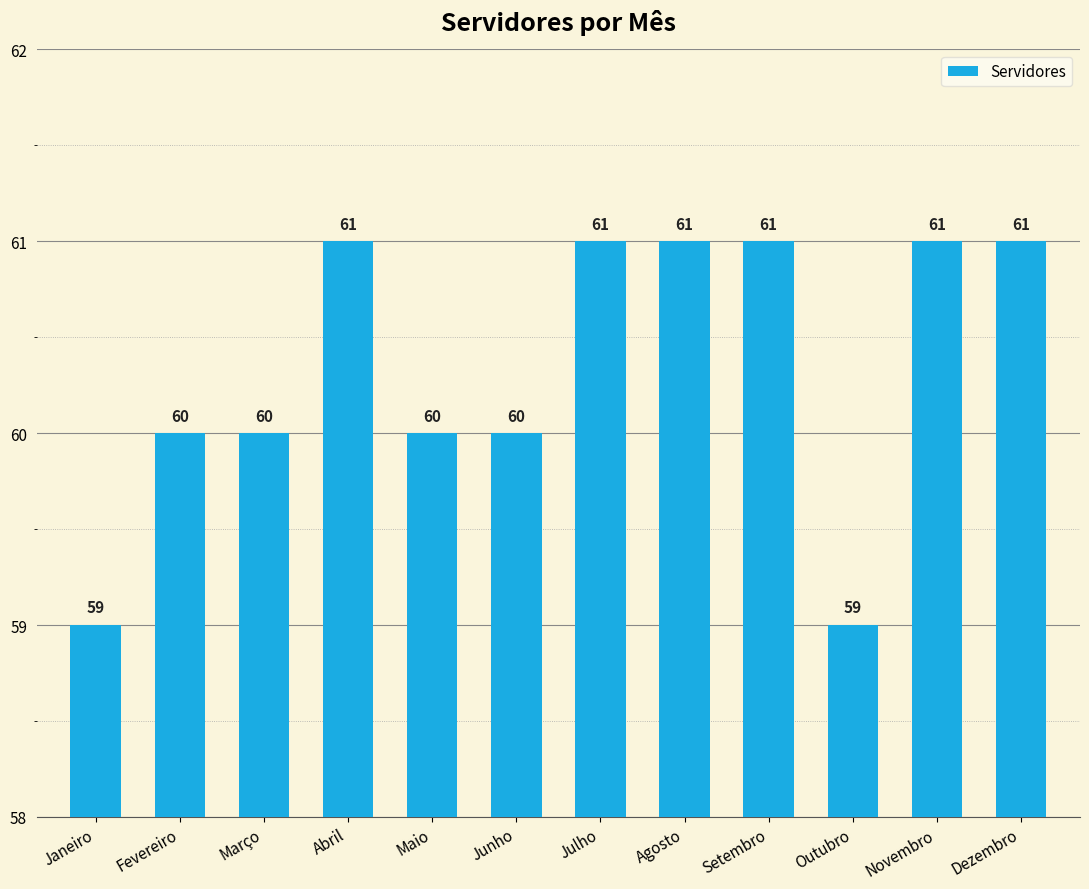

Reading left to right, extract all data points from this chart.

59	60	60	61	60	60	61	61	61	59	61	61